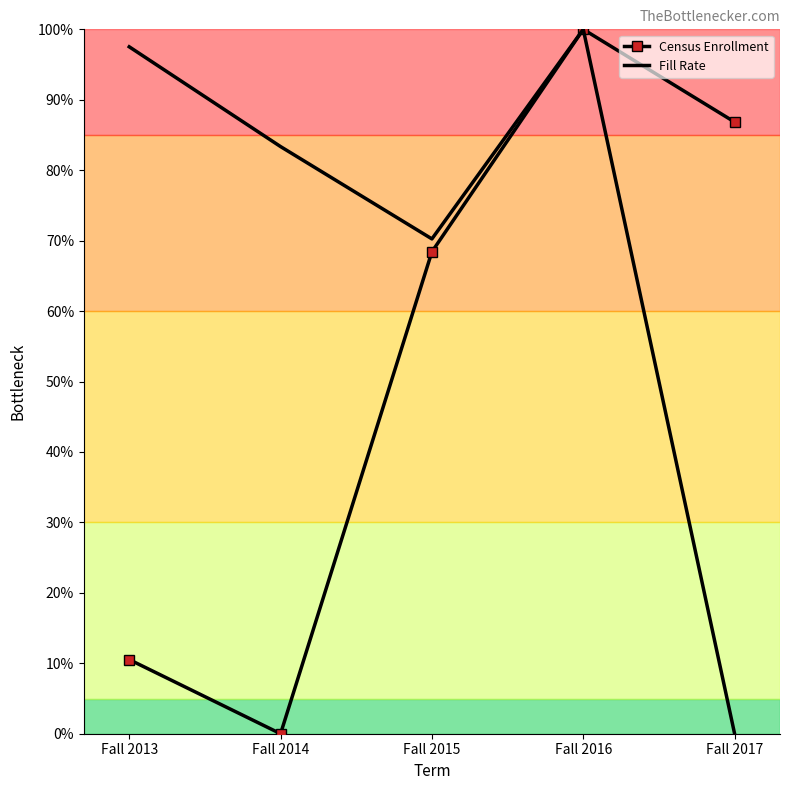

Reading right to left, list all the values displayed in this chart.

Census Enrollment: Fall 2017=86.8	Fall 2016=100.0	Fall 2015=68.4	Fall 2014=0.0	Fall 2013=10.5
Fill Rate: Fall 2017=0.0	Fall 2016=100.0	Fall 2015=70.2	Fall 2014=83.4	Fall 2013=97.5